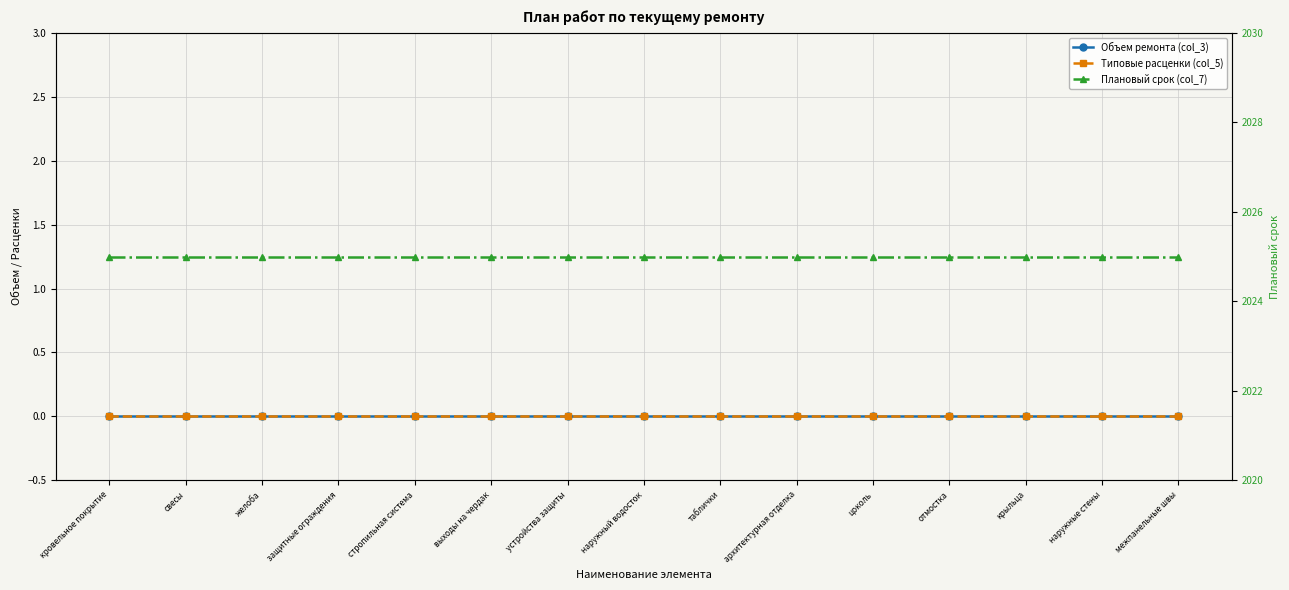

What position from the right is цоколь?

5